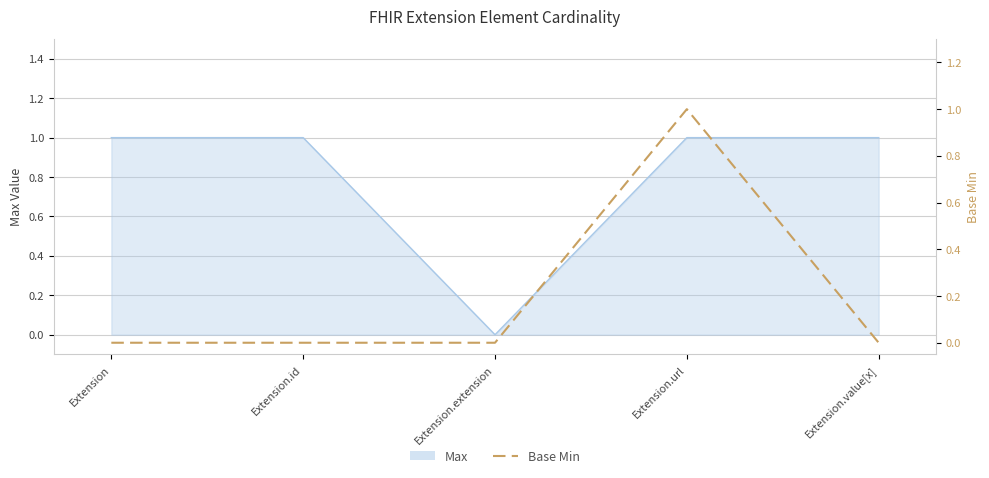

Rank the categories by value from highest to lowest.

Extension.url, Extension, Extension.id, Extension.extension, Extension.value[x]